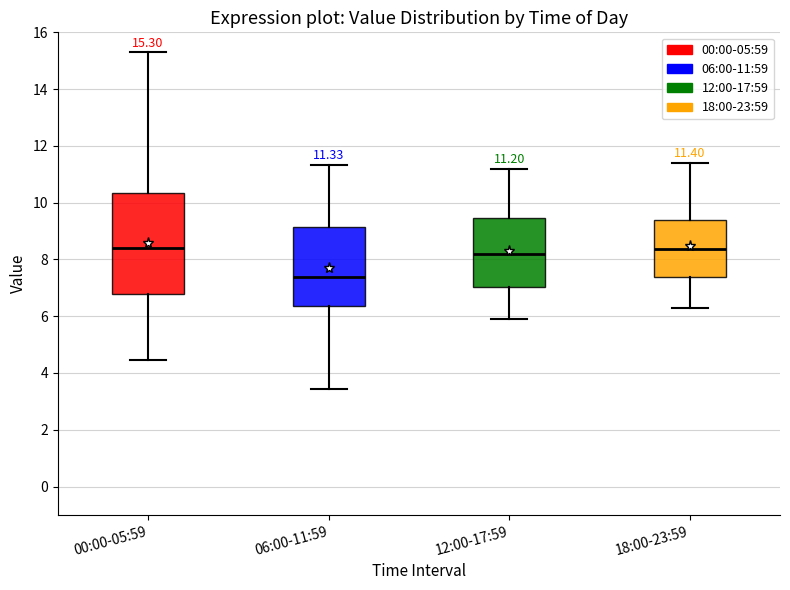

Which box is the tallest, from its lower edge to its upper edge?

00:00-05:59